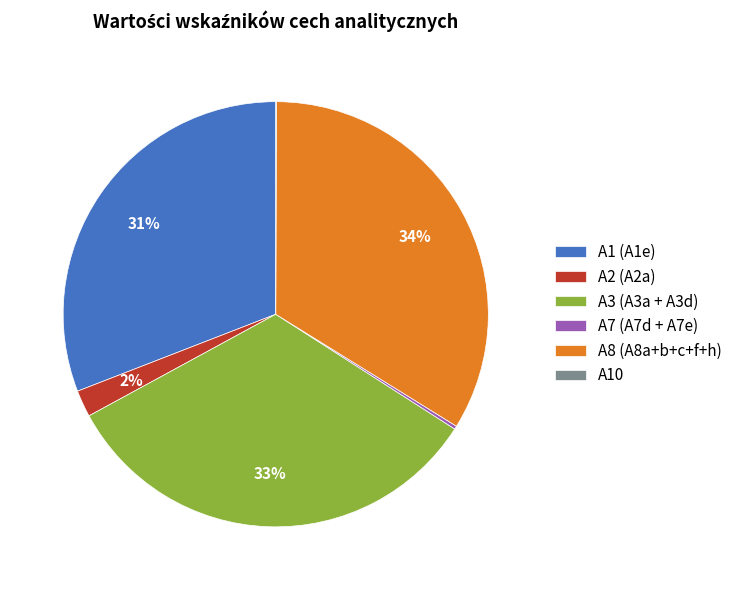

Does any single category account for the majority?

No